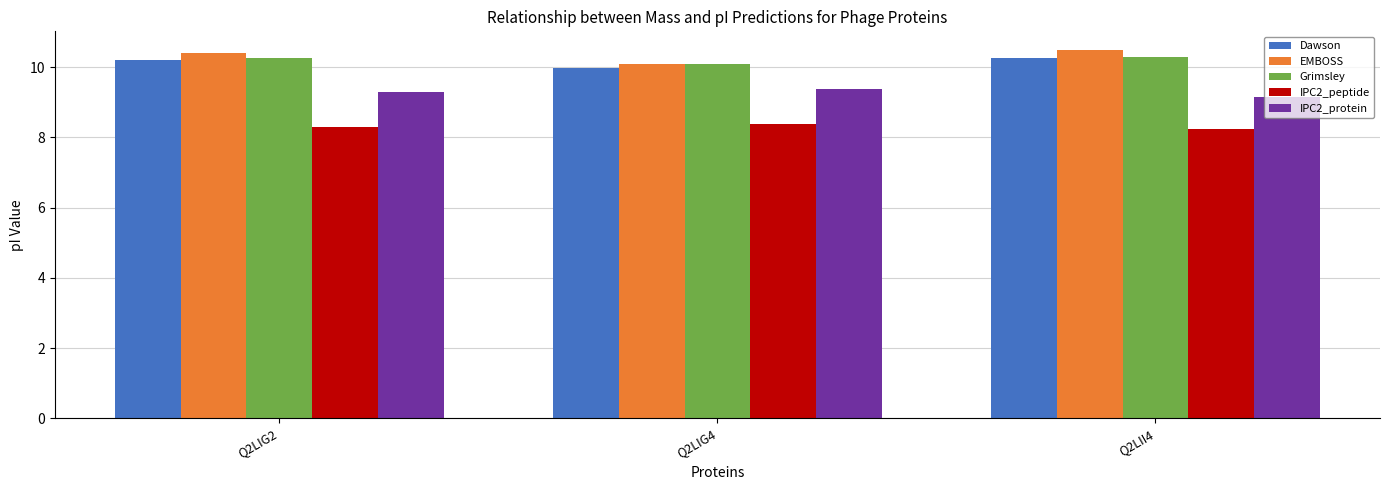

What is the value of the IPC2_protein bar at the 2nd from the left?

9.4